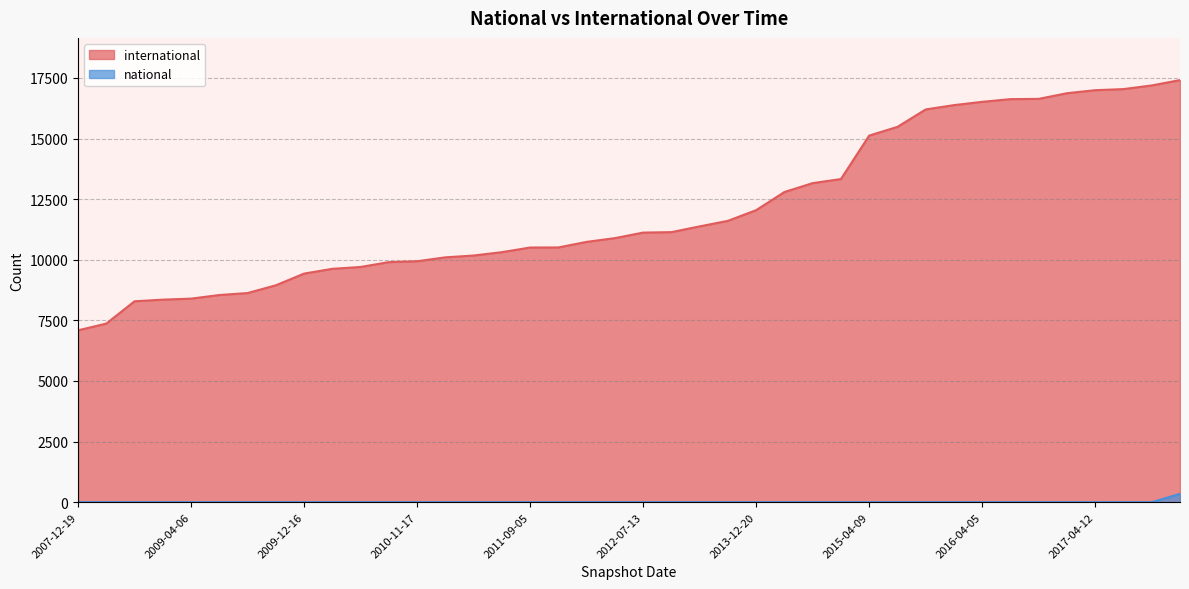

What is the sum of all international values?

482460